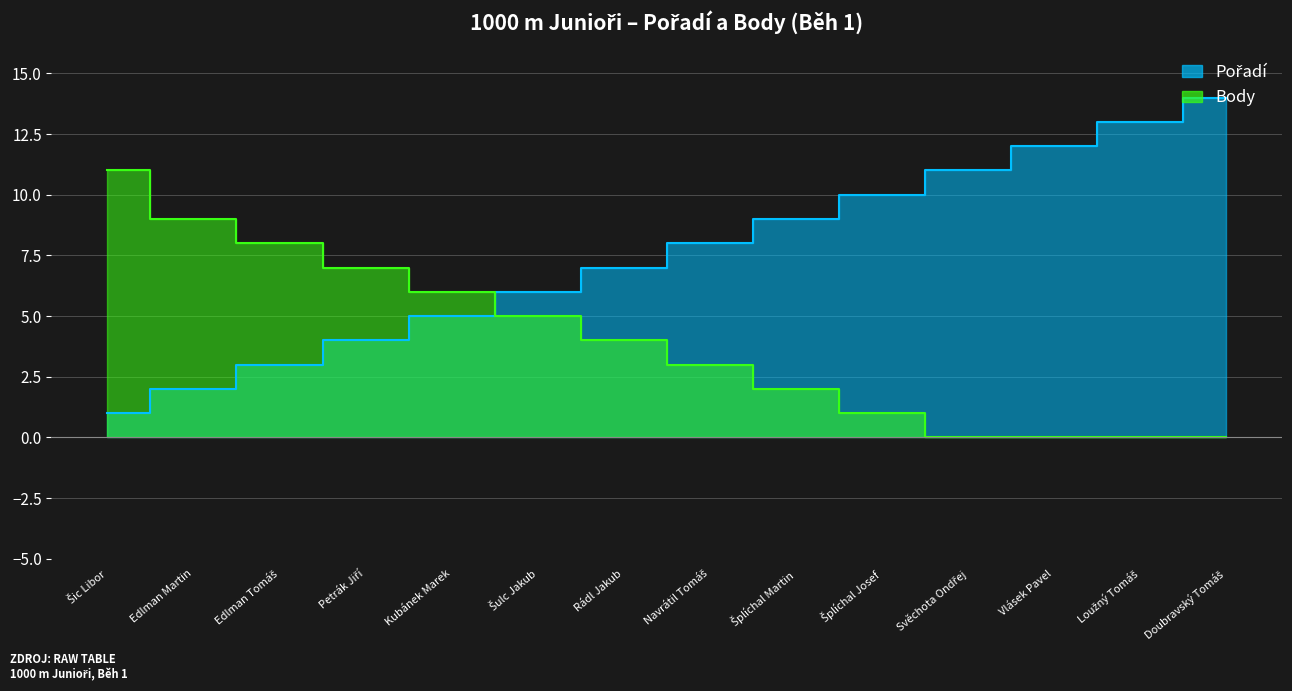

What is the difference between the Body values at Svěchota Ondřej and Edlman Tomáš?

8